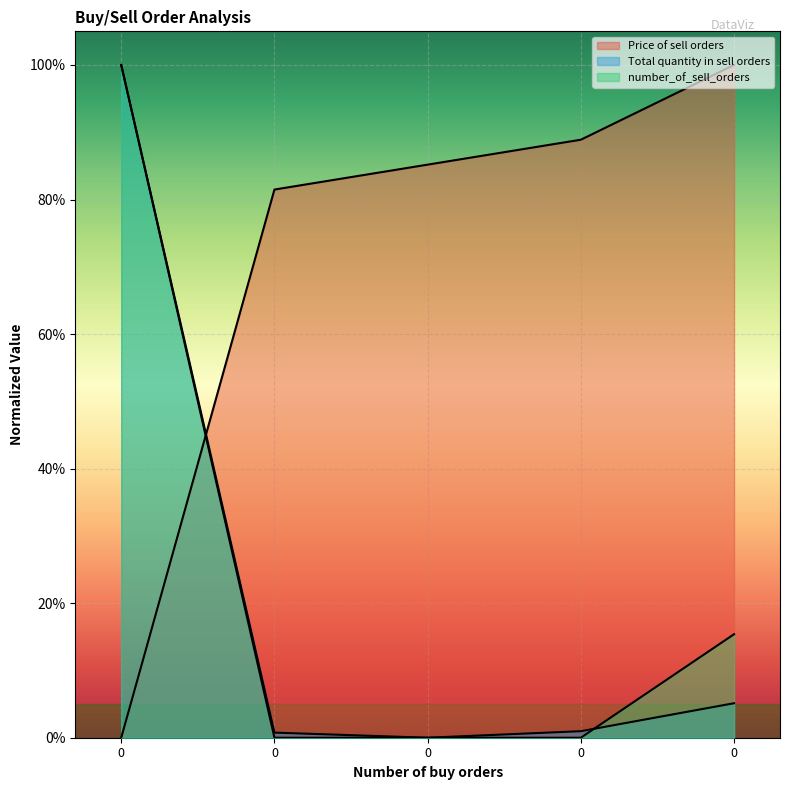

True or false: Total quantity in sell orders and number_of_sell_orders cross at least once.

True